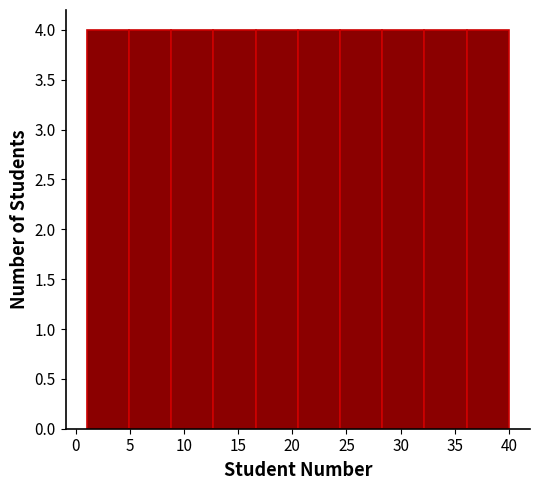

What is the height of the bar covering 8.8 to 12.7 on the x-axis? Neither the bar edges nor the heights are printed on the chart, so give them approximately, as read against the axes.

4